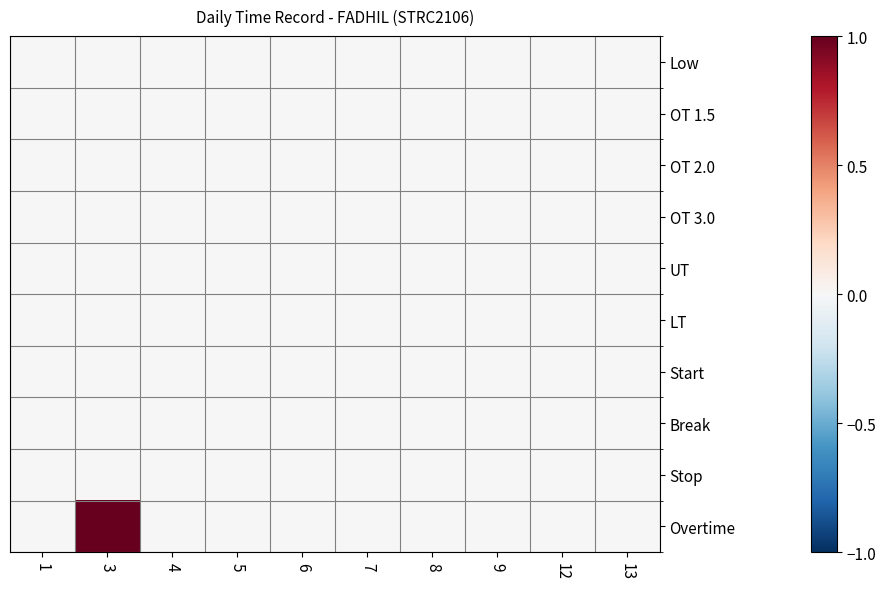

Which series has the largest total across all categories?

Overtime